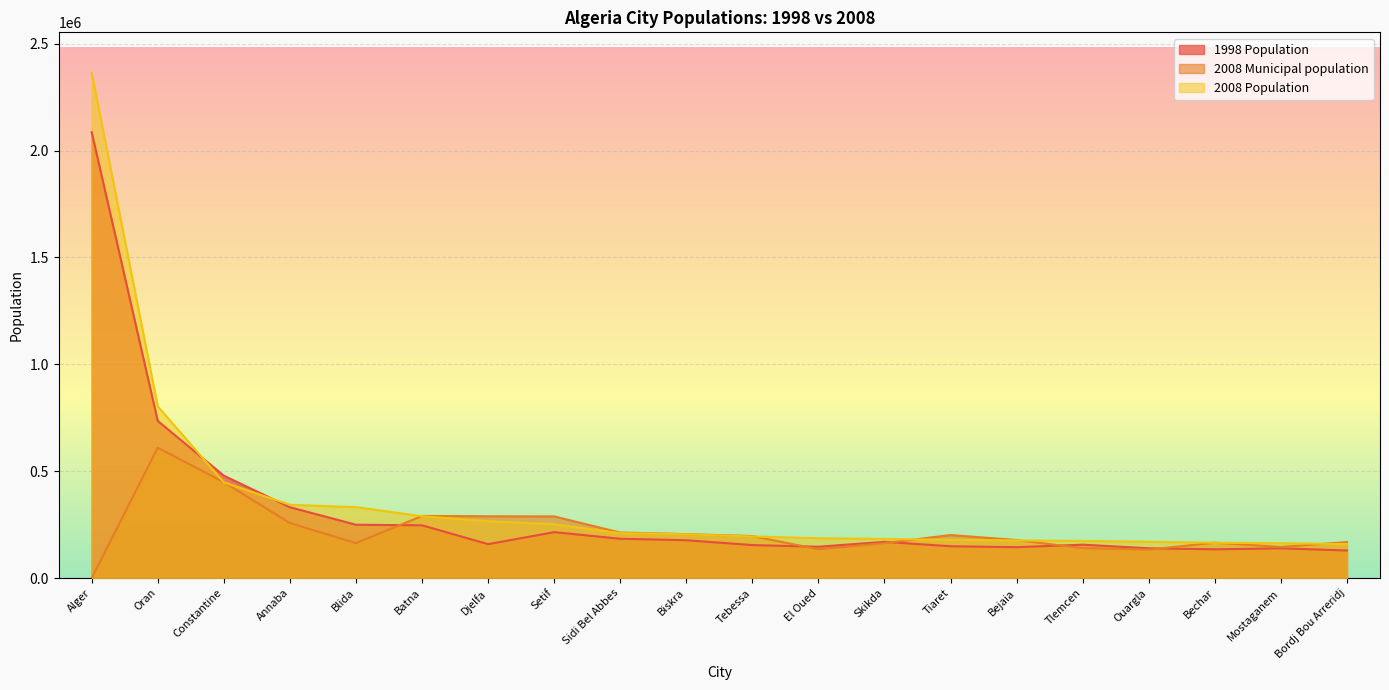

How many values in the 1998 Population series exceed 169528?

9